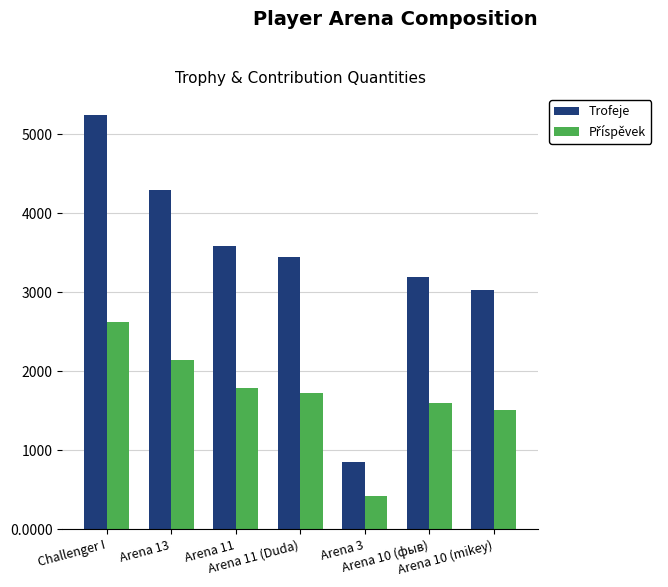

Which series has the widest spread of values?

Trofeje